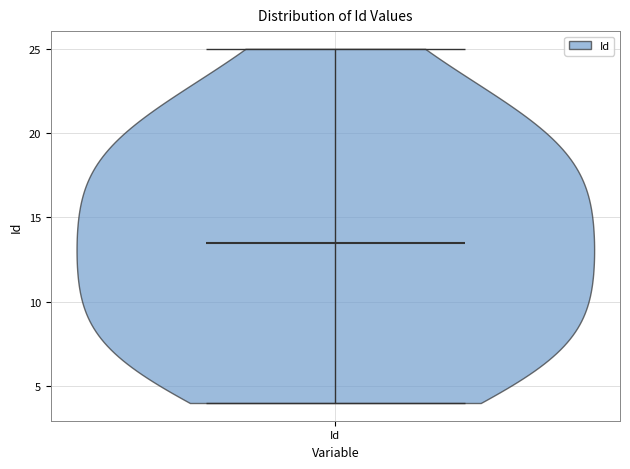

Read this violin plot against the y-axis: where its median line is, and the lowest and highest points the violin reaches. The values are not printed on the chart, so give them approximately, as read against the axis.

median line 13.5, lowest point 4.0, highest point 25.0